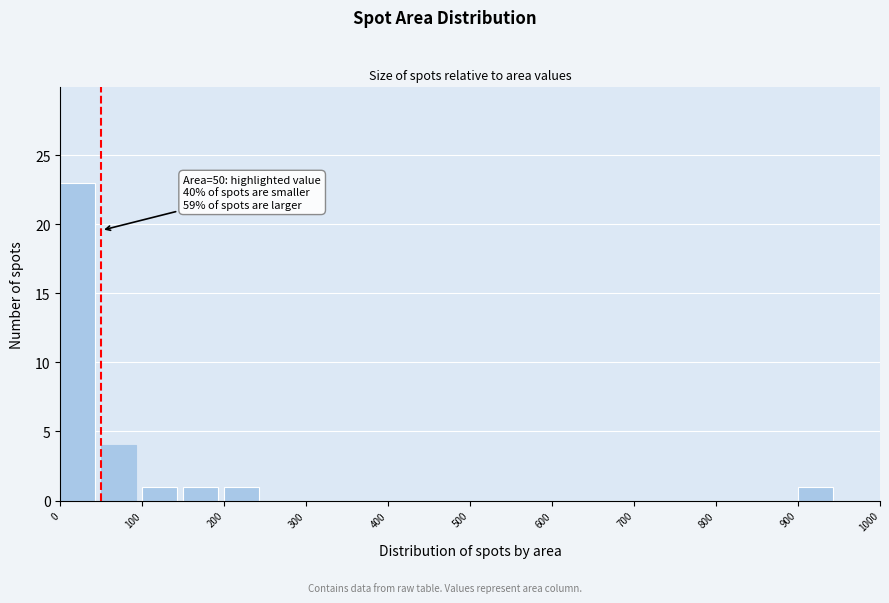

Which range on the x-axis has the tallest bar?

0 to 50